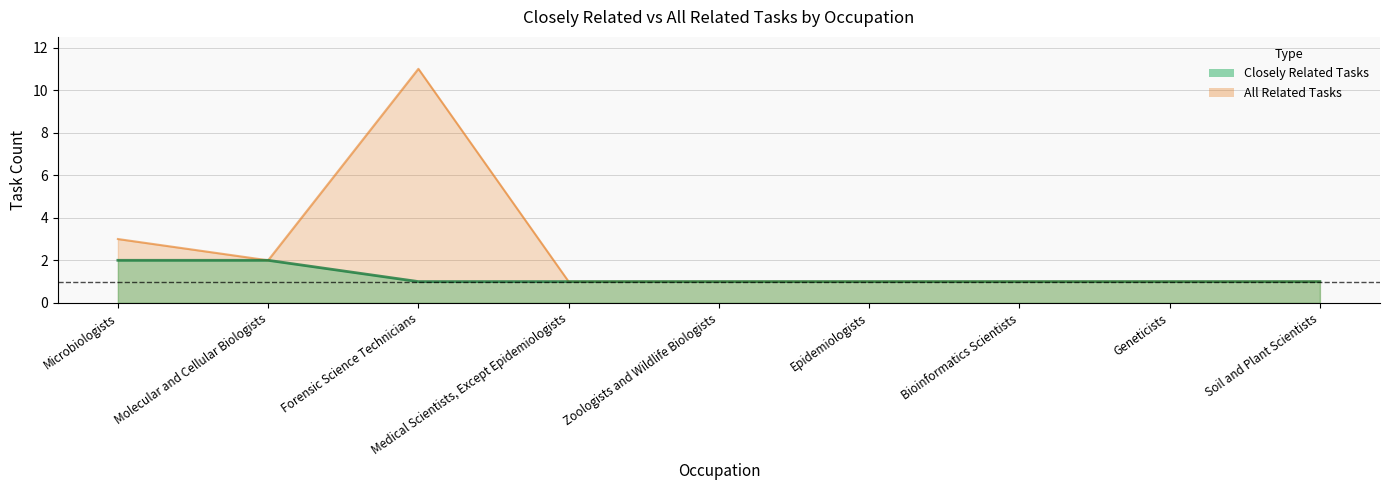

Rank the categories by Closely Related Tasks value from highest to lowest.

Microbiologists, Molecular and Cellular Biologists, Forensic Science Technicians, Medical Scientists, Except Epidemiologists, Zoologists and Wildlife Biologists, Epidemiologists, Bioinformatics Scientists, Geneticists, Soil and Plant Scientists